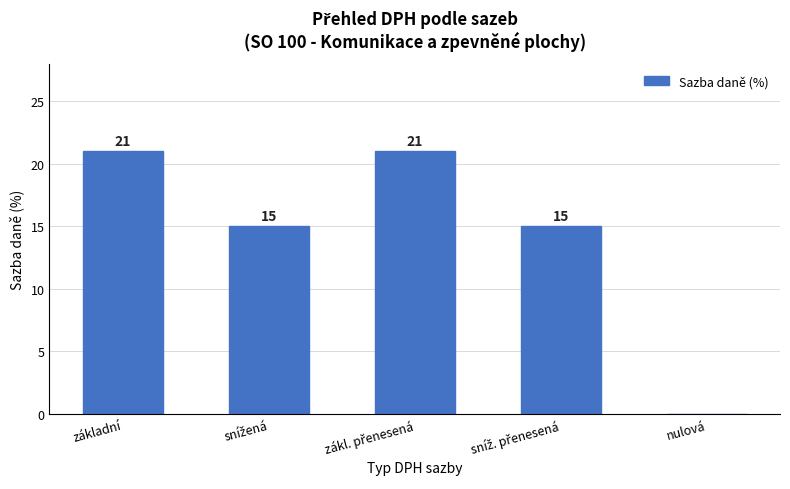

What is the change in value from základní to nulová?

-21